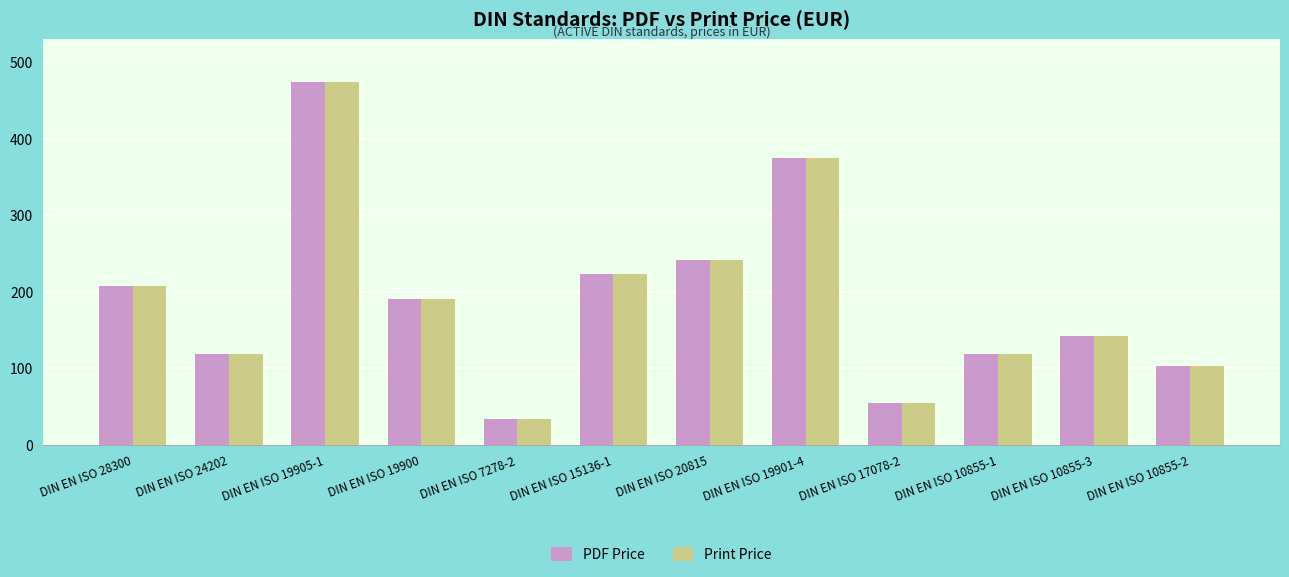

The value of PDF Price at DIN EN ISO 24202 is 118.8. True or false?

True